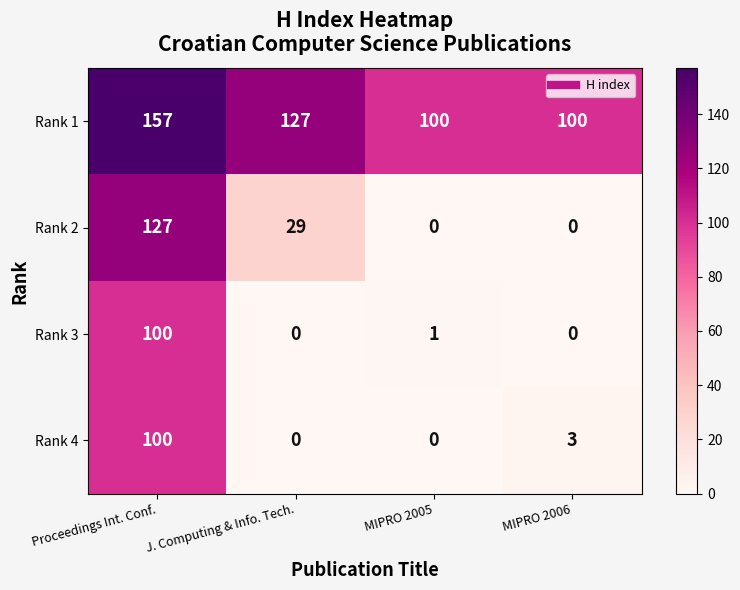

What is the sum of the Rank 1 values at J. Computing & Info. Tech. and Proceedings Int. Conf.?

284